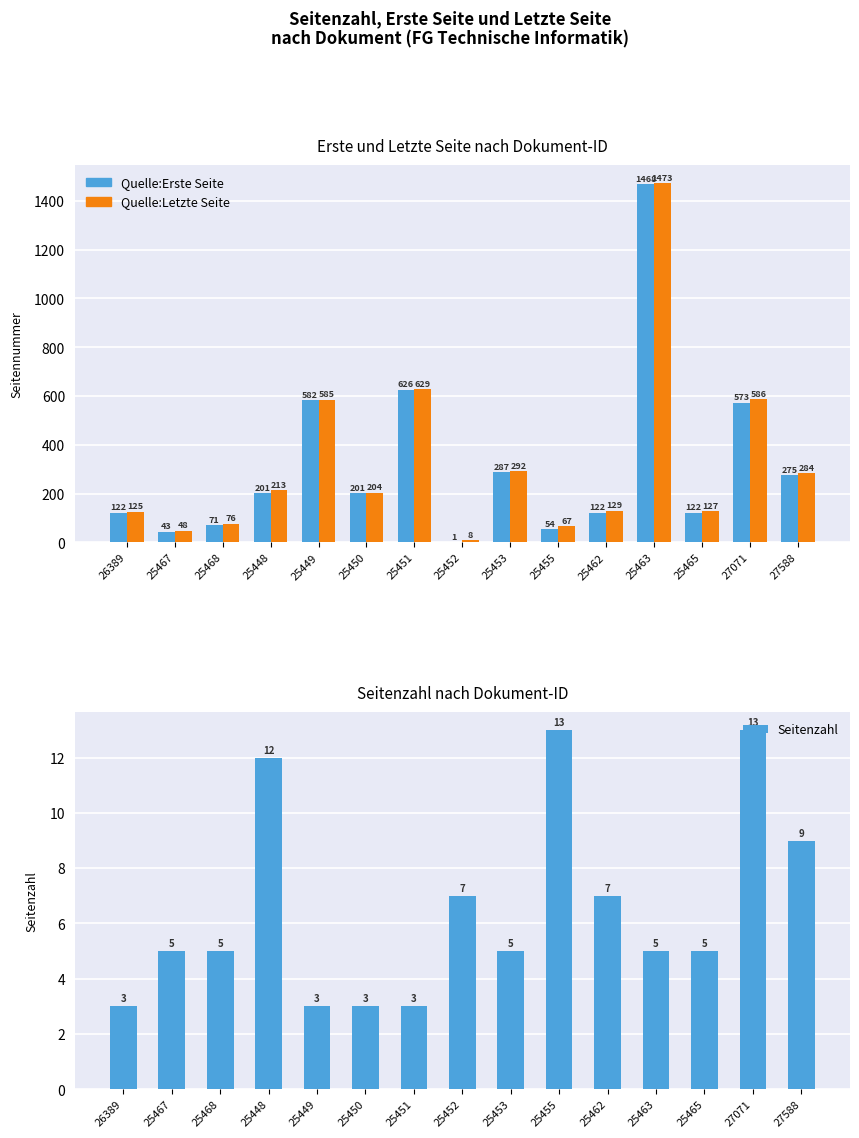

What is the difference between the second highest and minimum values in the Seitenzahl series?

10